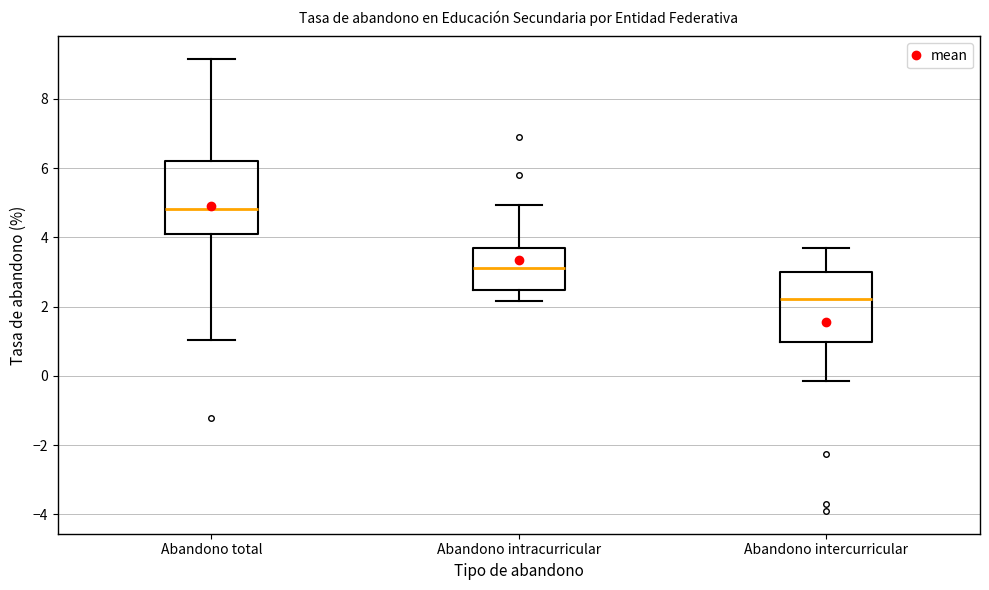

Which box's median line is the highest?

Abandono total